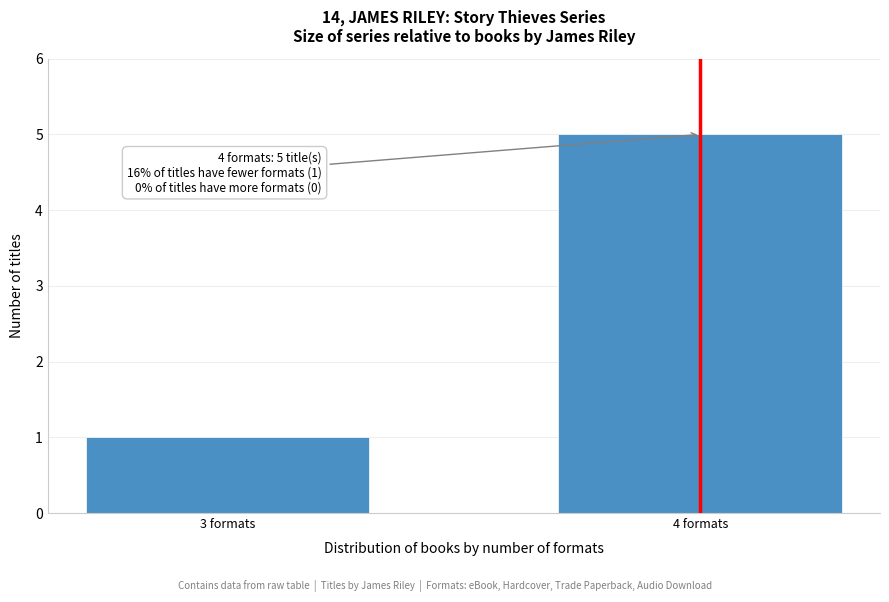

Reading left to right, list all the values displayed in this chart.

3 formats=1	4 formats=5